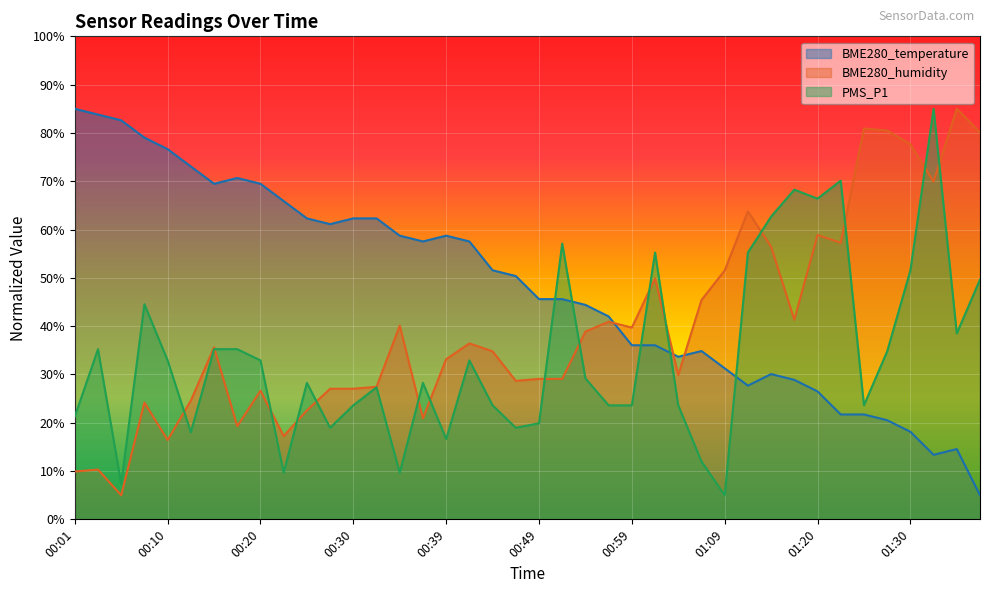

List the series in order of their overall mean, highest first.

BME280_temperature, BME280_humidity, PMS_P1